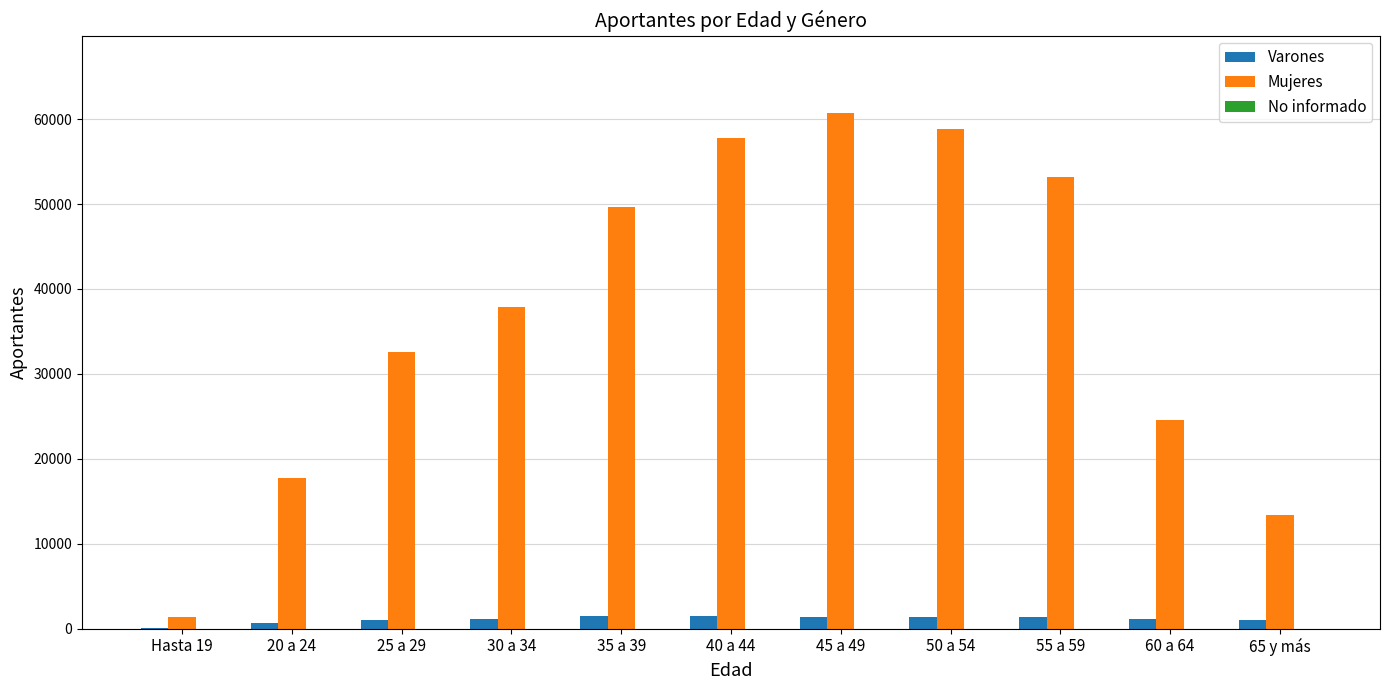

Which series has the largest total across all categories?

Mujeres